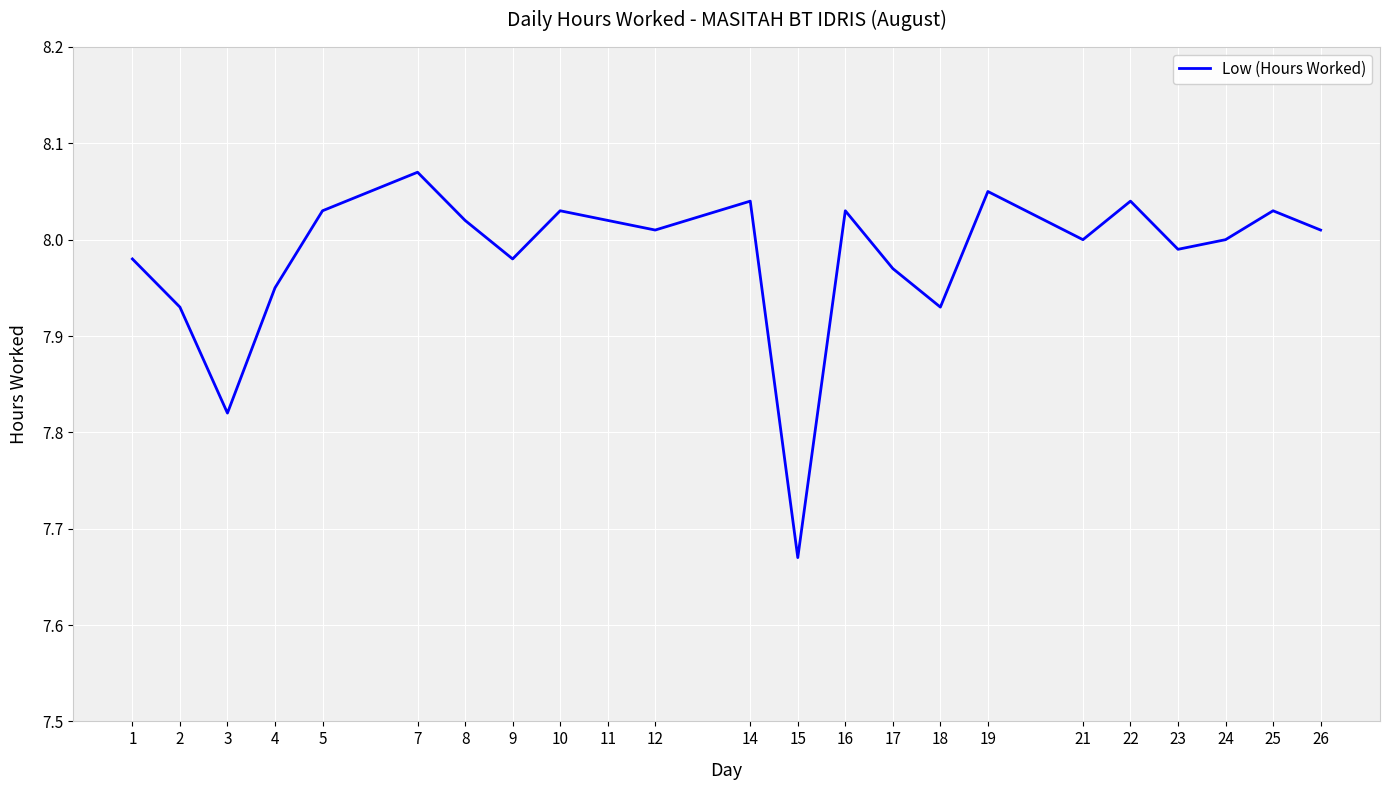

How many interior local peaks (higher than both neighbors) does the data have?

7